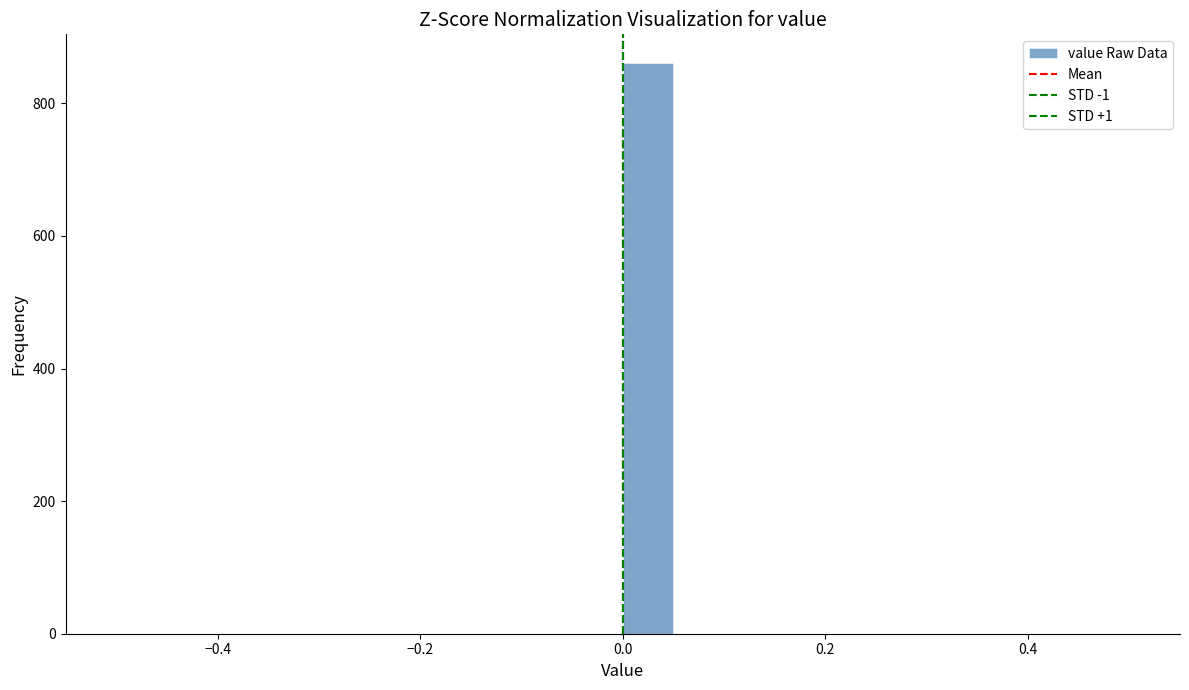

Read against the x-axis, roughly where is the centre of the tallest bar?

0.02